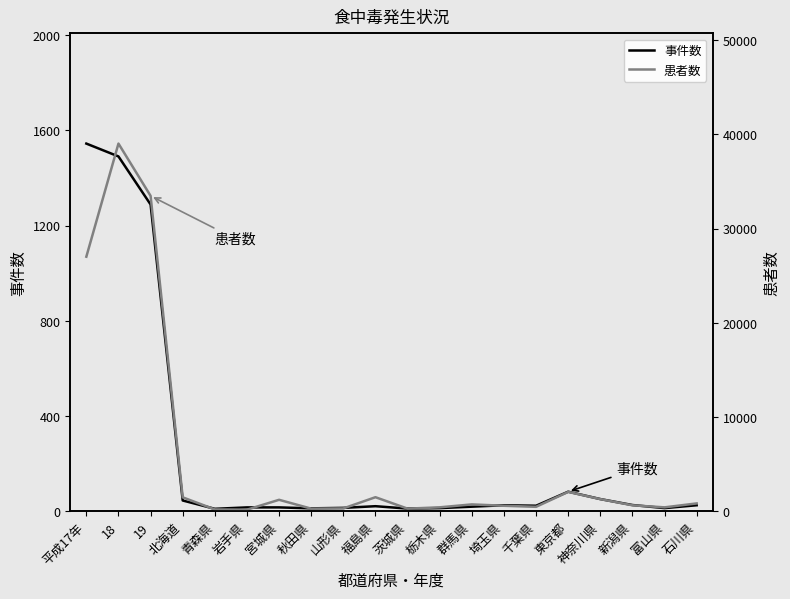

How many lines are shown in the chart?

2